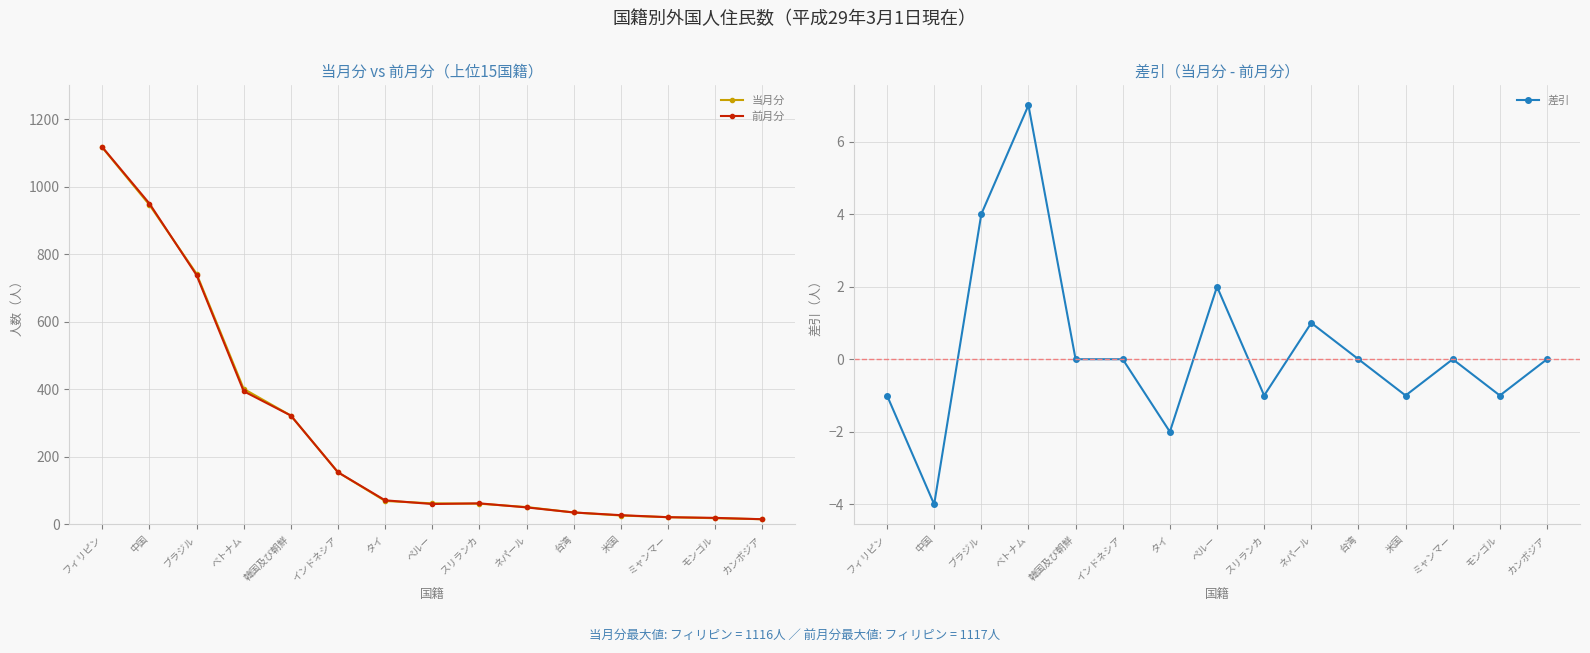

Reading right to left, extract all data points from this chart.

当月分: カンボジア=15	モンゴル=18	ミャンマー=21	米国=26	台湾=35	ネパール=51	スリランカ=61	ペルー=62	タイ=69	インドネシア=154	韓国及び朝鮮=322	ベトナム=401	ブラジル=742	中国=946	フィリピン=1116
前月分: カンボジア=15	モンゴル=19	ミャンマー=21	米国=27	台湾=35	ネパール=50	スリランカ=62	ペルー=60	タイ=71	インドネシア=154	韓国及び朝鮮=322	ベトナム=394	ブラジル=738	中国=950	フィリピン=1117
差引: カンボジア=0	モンゴル=-1	ミャンマー=0	米国=-1	台湾=0	ネパール=1	スリランカ=-1	ペルー=2	タイ=-2	インドネシア=0	韓国及び朝鮮=0	ベトナム=7	ブラジル=4	中国=-4	フィリピン=-1